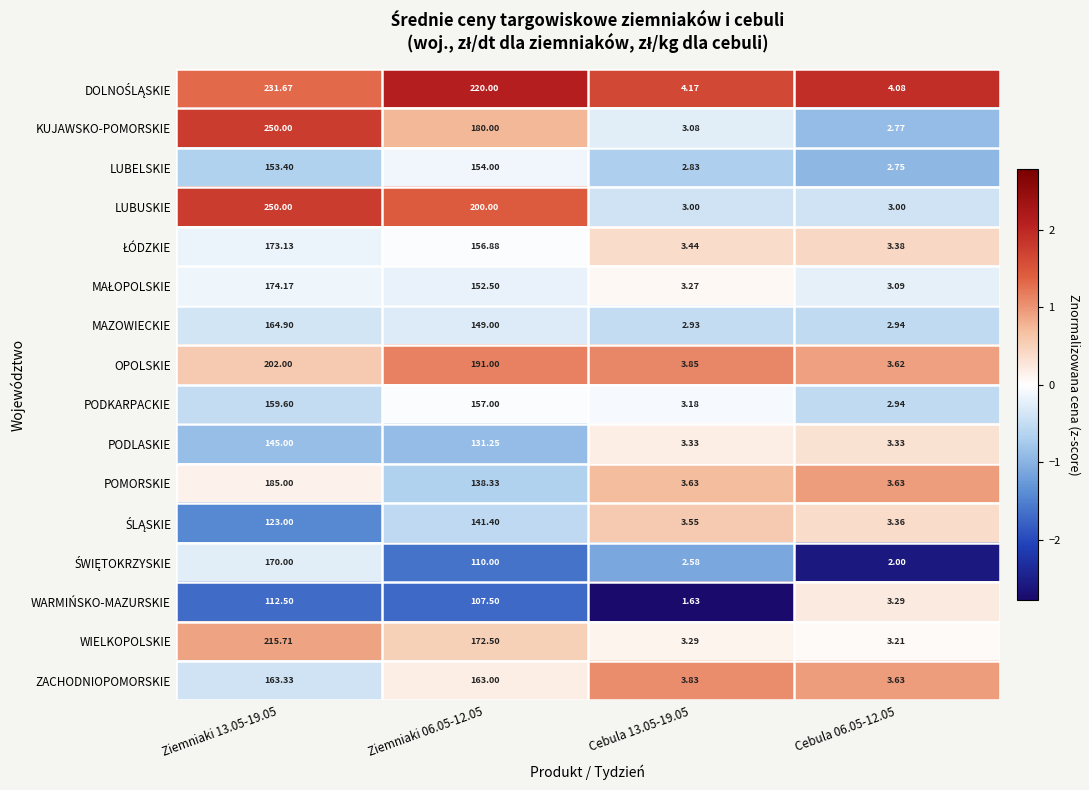

Is the value of PODKARPACKIE at Cebula 13.05-19.05 greater than the value of LUBELSKIE at Cebula 06.05-12.05?

Yes